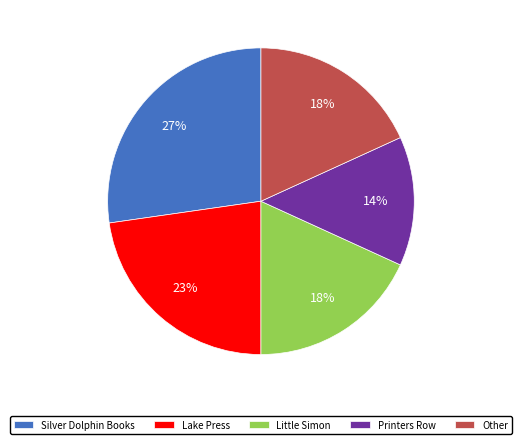

What percentage is the Little Simon slice, to the nearest percent?

18%